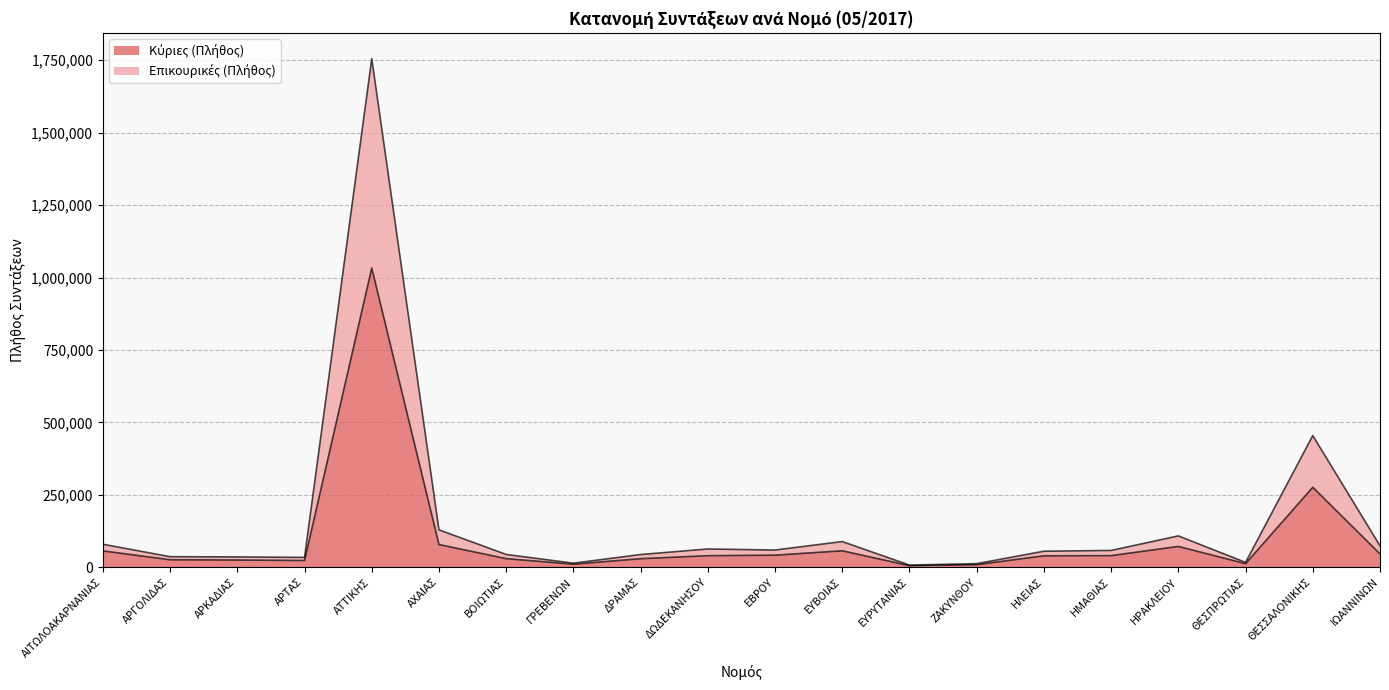

True or false: Επικουρικές (Πλήθος) has more than 1 interior local peaks.

True